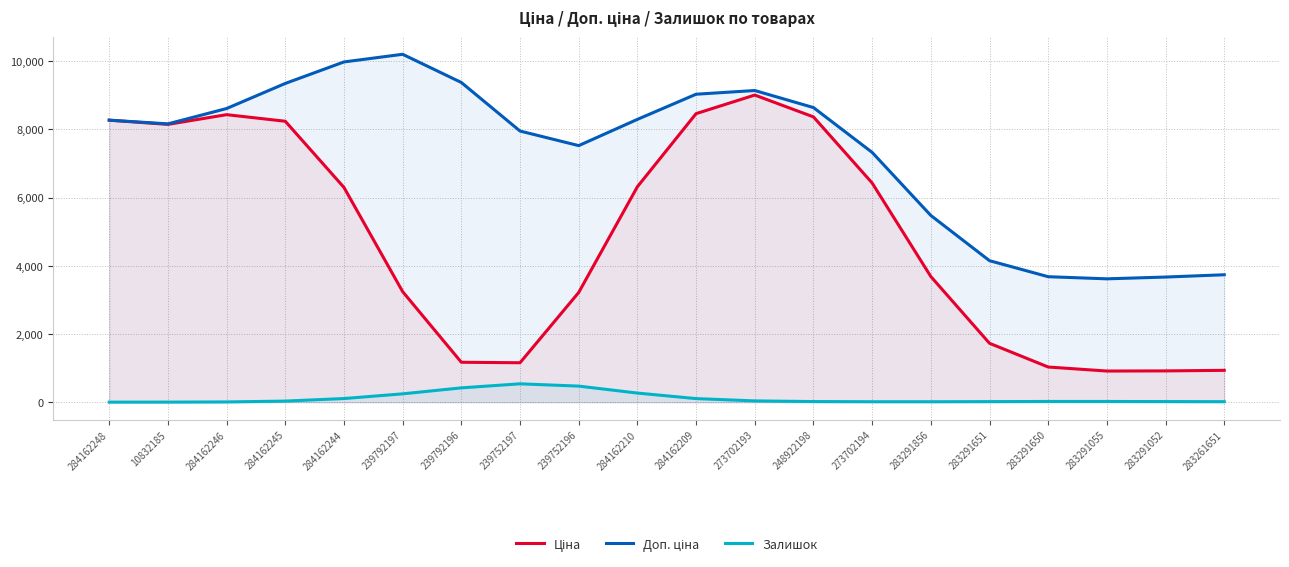

Reading left to right, what are all the values shown in this chart?

Ціна: 284162248=8269.8	10832185=8146.5	284162246=8431.6	284162245=8238.5	284162244=6298.0	239792197=3242.3	239792196=1170.9	239752197=1156.7	239752196=3218.2	284162210=6318.7	284162209=8461.5	273702193=9006.5	248922198=8366.5	273702194=6428.0	283291856=3685.4	283291651=1727.3	283291650=1031.7	283291055=913.9	283291052=917.9	283261651=934.3
Доп. ціна: 284162248=8270.5	10832185=8161.7	284162246=8611.4	284162245=9347.4	284162244=9977.9	239792197=10202.1	239792196=9375.0	239752197=7951.4	239752196=7524.1	284162210=8293.4	284162209=9031.0	273702193=9139.8	248922198=8639.7	273702194=7325.4	283291856=5476.0	283291651=4149.6	283291650=3679.7	283291055=3617.7	283291052=3669.9	283261651=3737.0
Залишок: 284162248=1.4	10832185=2.4	284162246=7.5	284162245=32.3	284162244=107.1	239792197=245.0	239792196=420.4	239752197=538.9	239752196=471.7	284162210=267.8	284162209=105.3	273702193=38.0	248922198=18.8	273702194=13.7	283291856=13.2	283291651=16.9	283291650=21.3	283291055=21.1	283291052=18.0	283261651=15.3